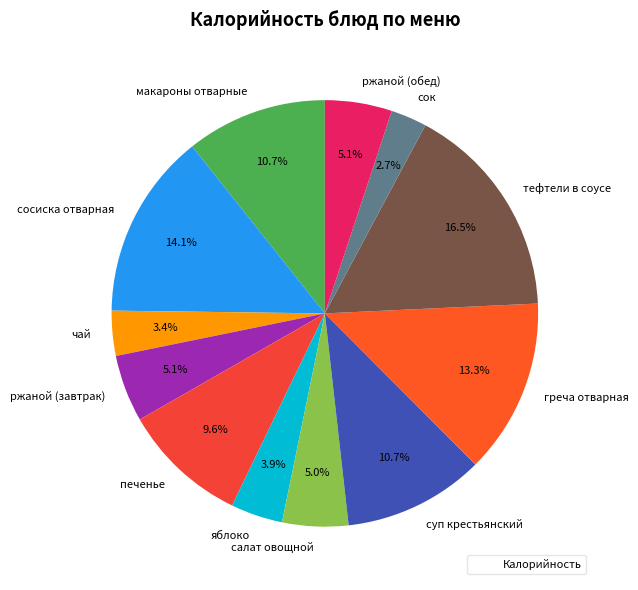

What is the smallest slice in the pie chart?

сок